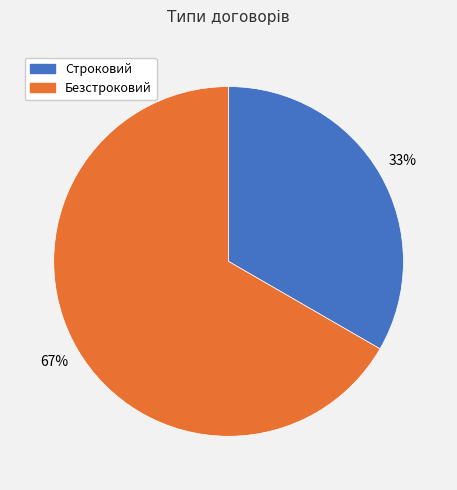

Rank the categories by value from lowest to highest.

Строковий, Безстроковий